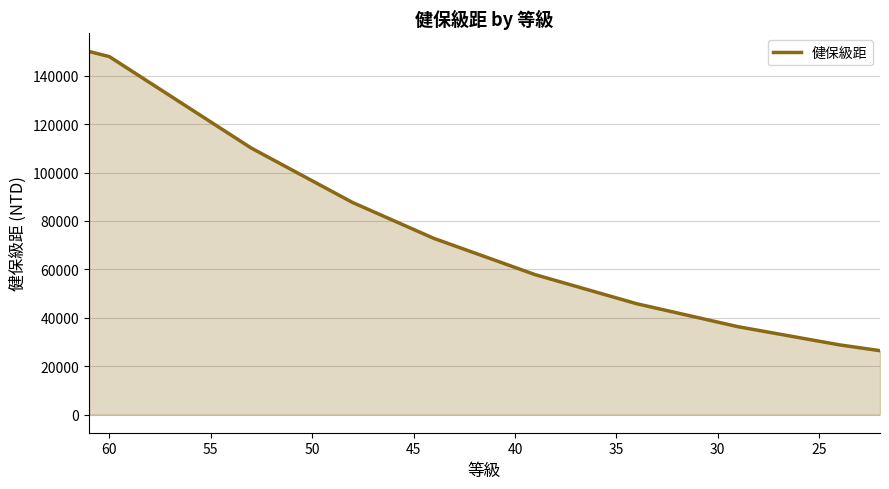

What is the minimum value shown in the chart?

26400